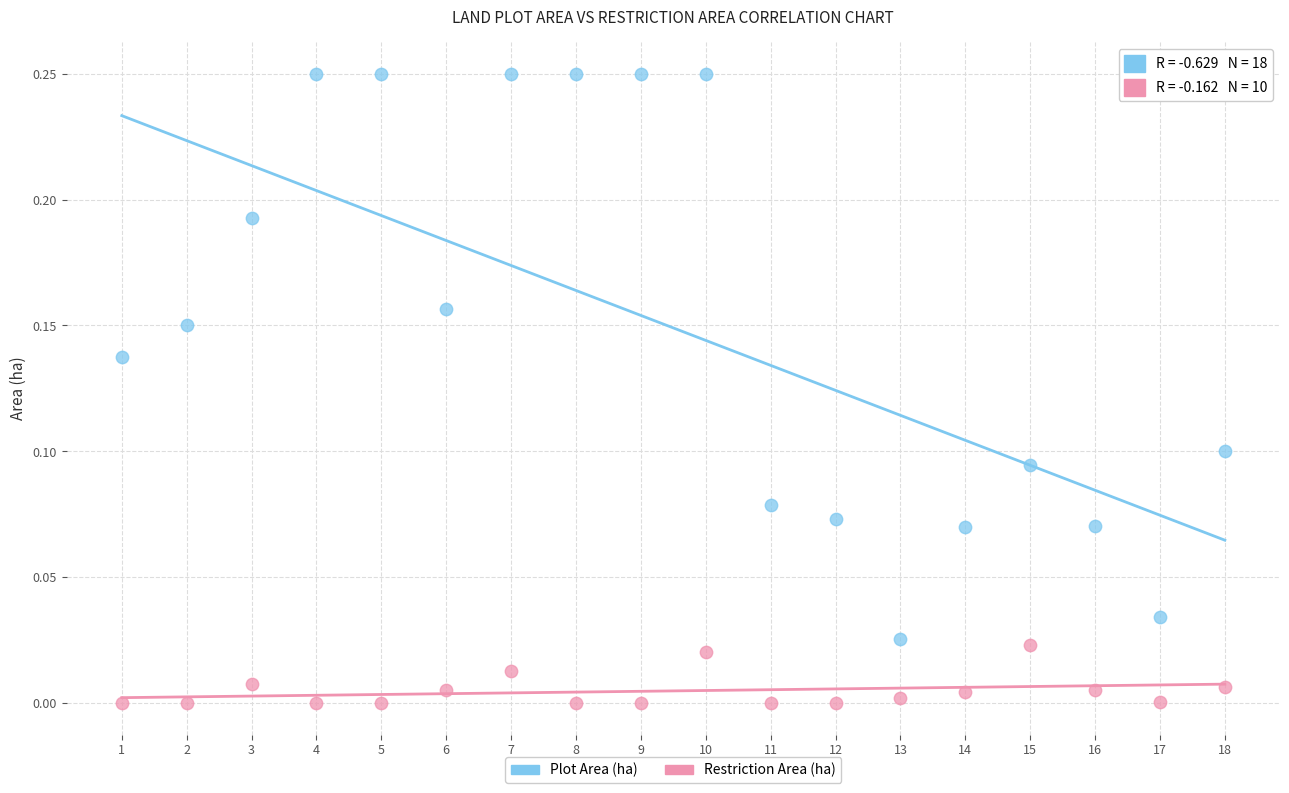

What are all the series names shown in the legend?

Plot Area (ha), Restriction Area (ha)